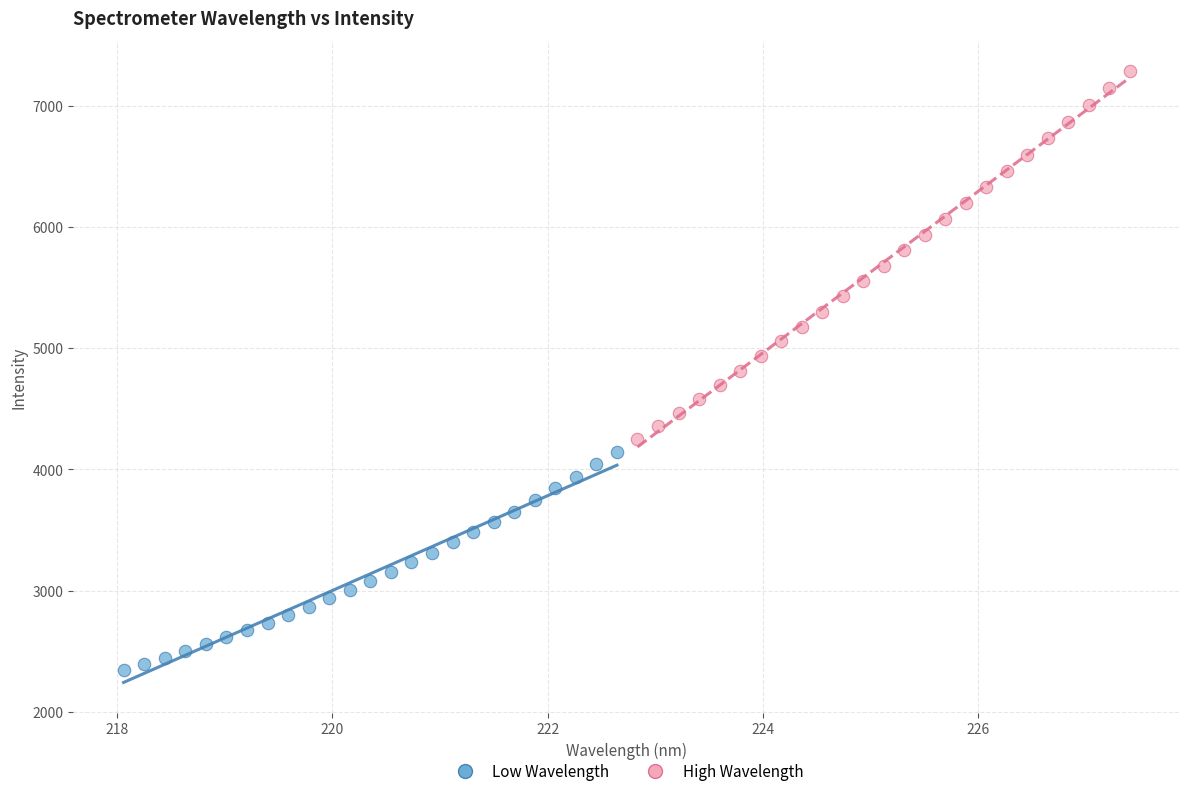

What are all the series names shown in the legend?

Low Wavelength, High Wavelength